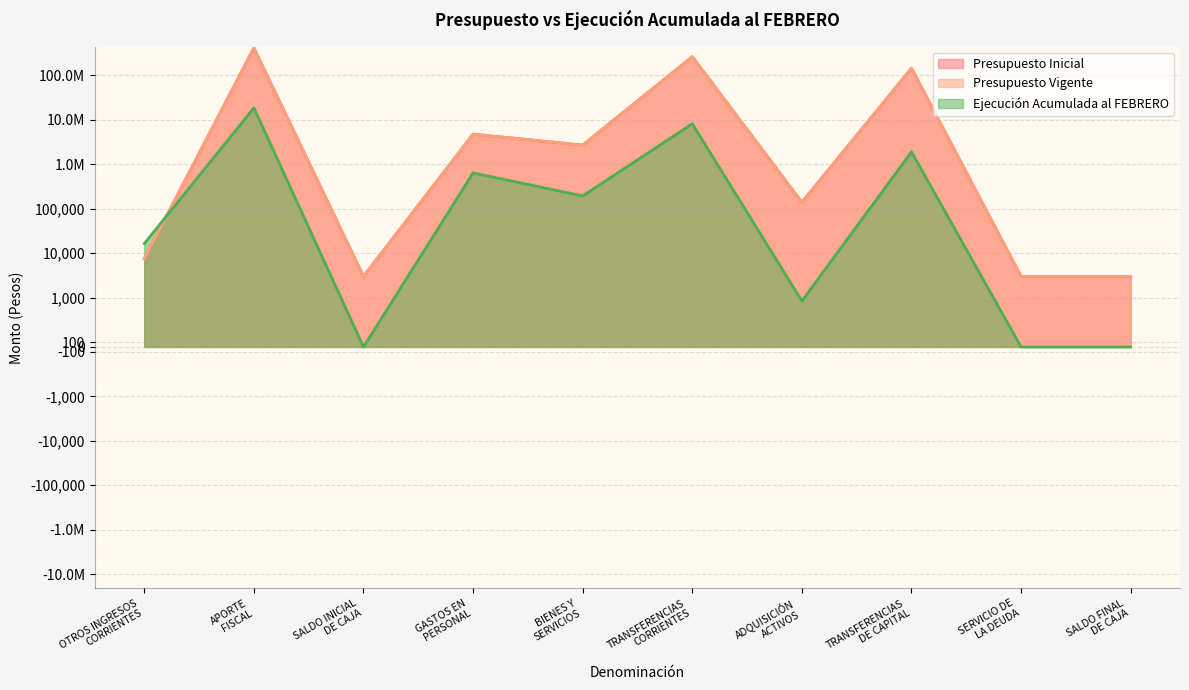

What is the total value across all series at SERVICIO DE
LA DEUDA?

6000